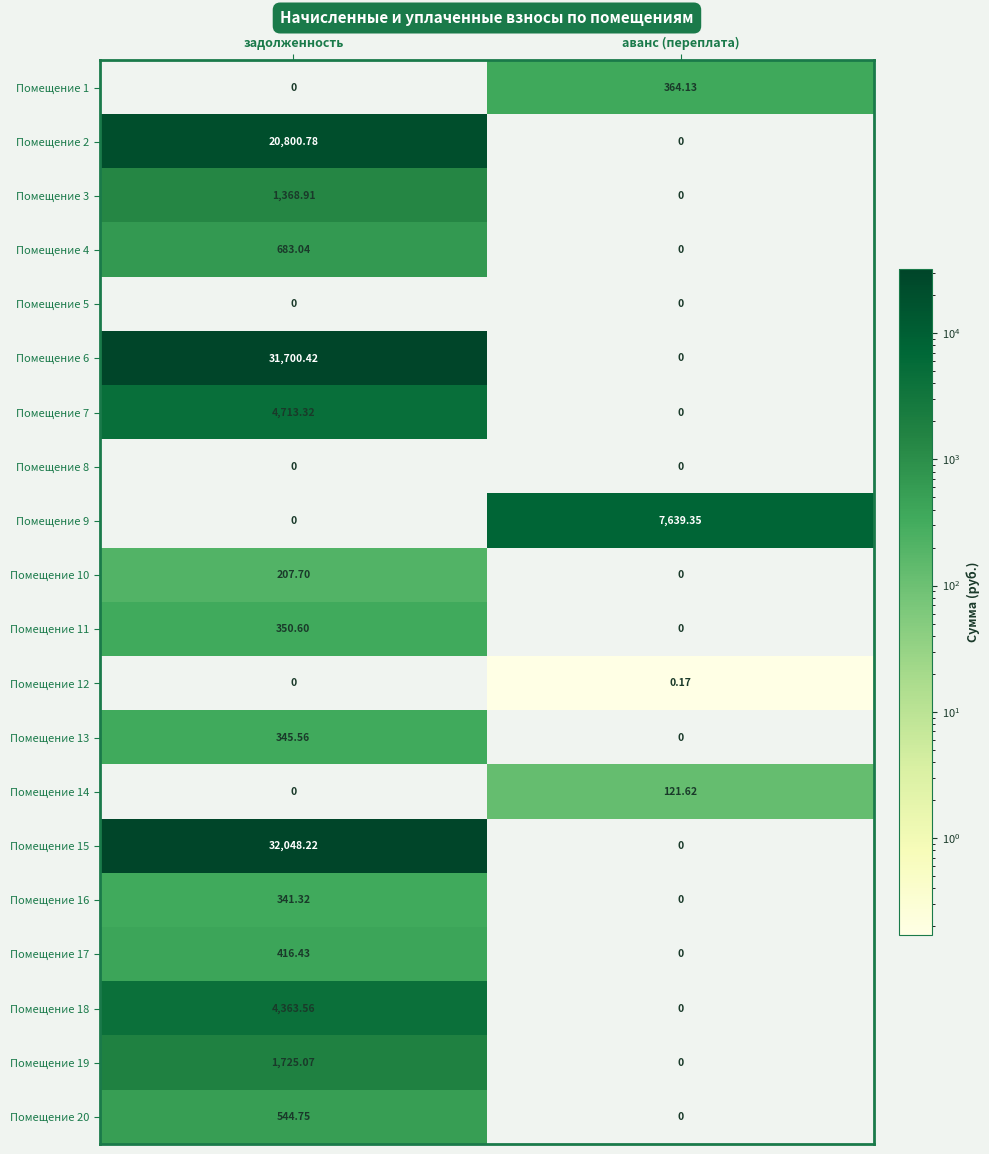

At which category is the sum across all series the highest?

задолженность